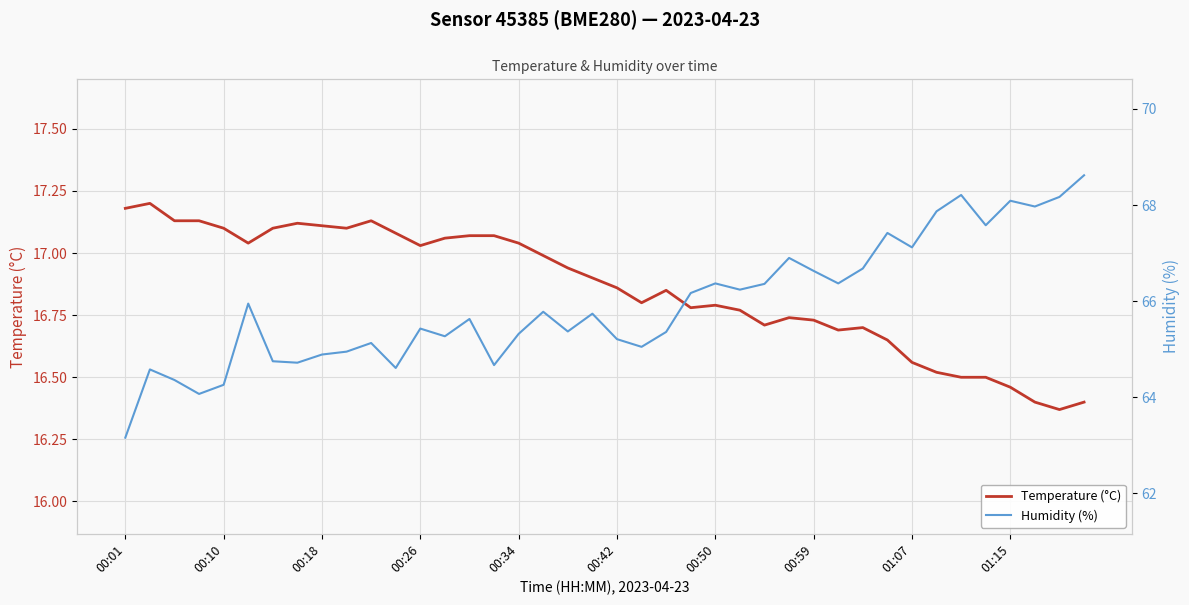

What are all the series names shown in the legend?

Temperature (°C), Humidity (%)